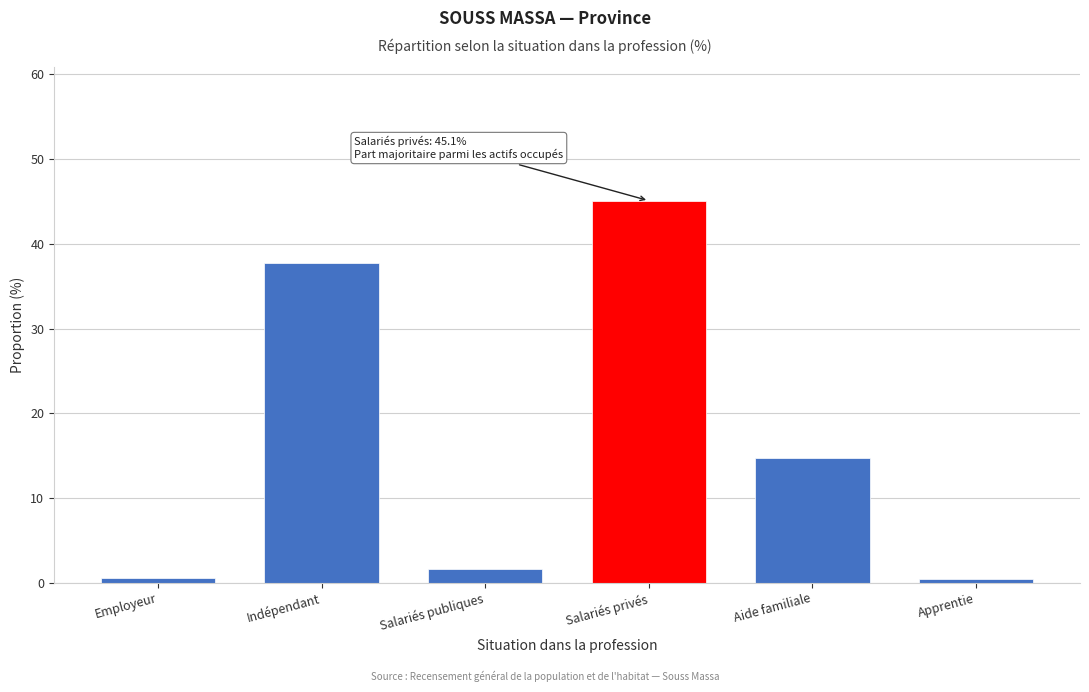

Which has a higher value, Salariés privés or Apprentie?

Salariés privés